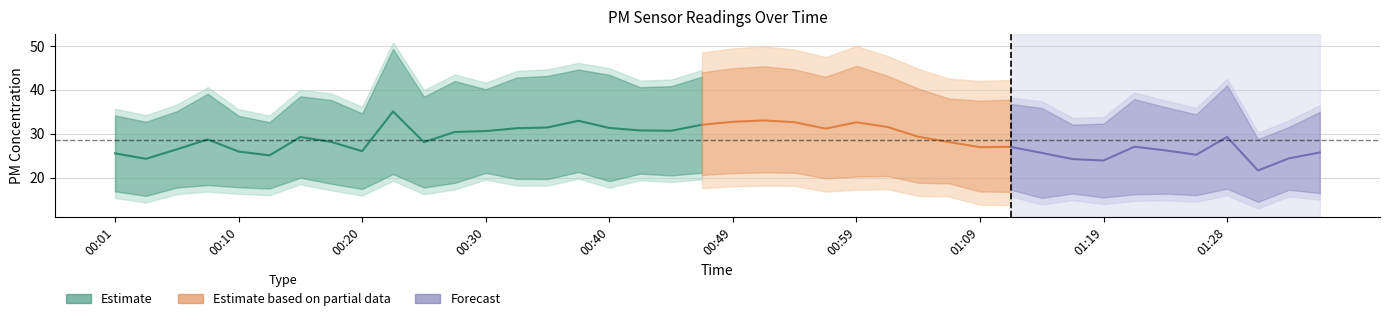

True or false: P2 and P1 cross at least once.

False